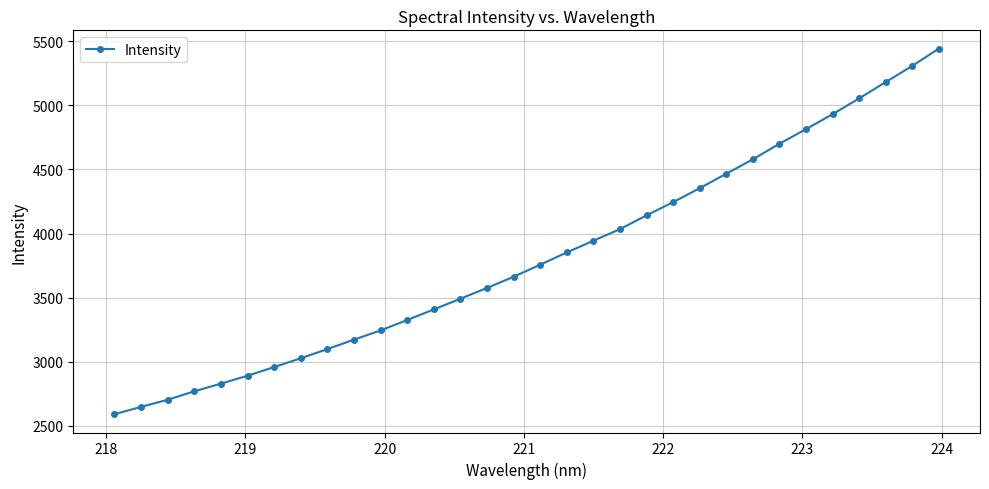

What is the minimum value shown in the chart?

2591.5